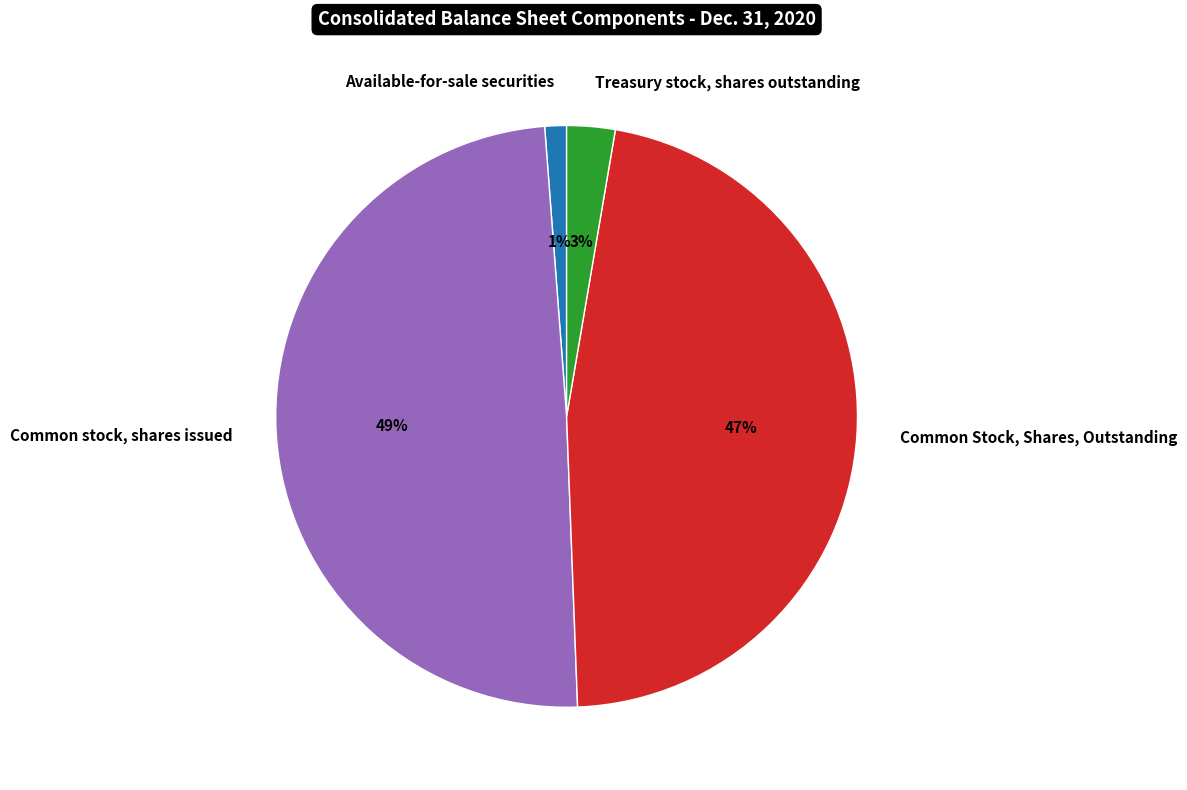

To the nearest percent, what portion does Common Stock, Shares, Outstanding represent?

47%